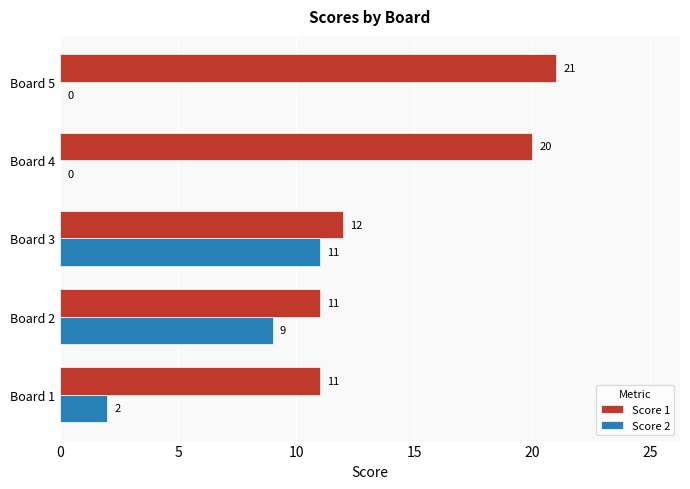

What is the greatest value displayed?

21